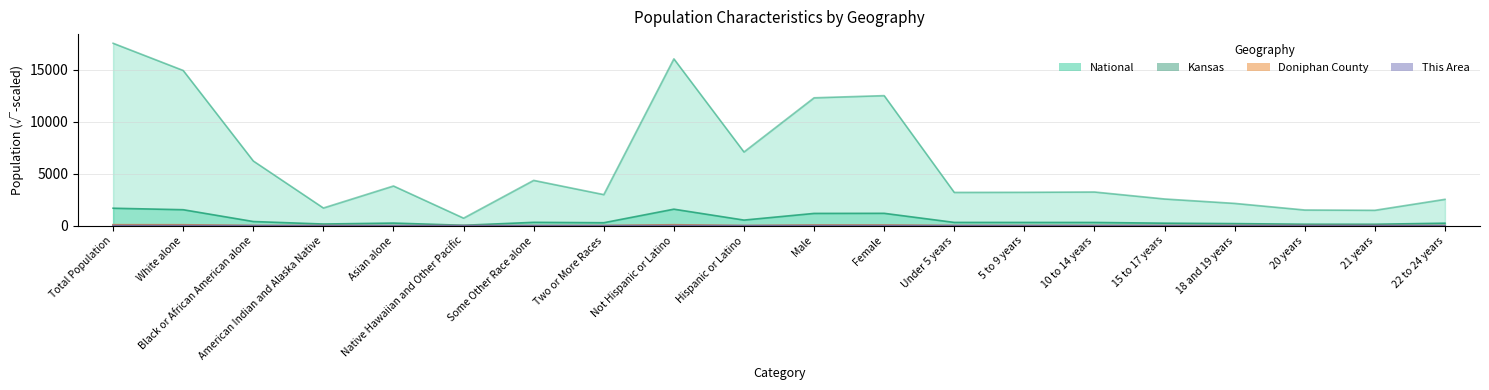

What is the approximate value of Kansas at 20 years?

148.7